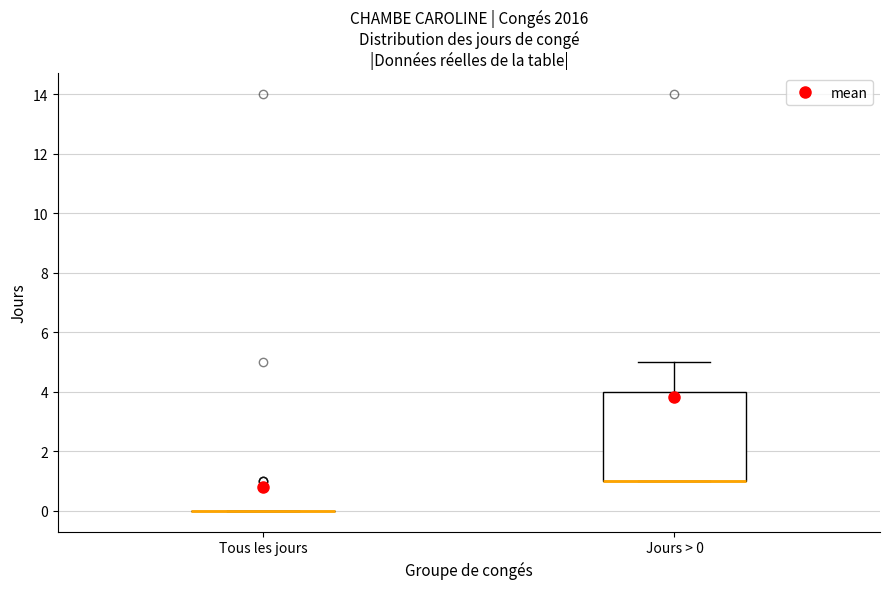

Comparing the boxes themselves (not the whiskers), which one is the tallest?

Jours > 0